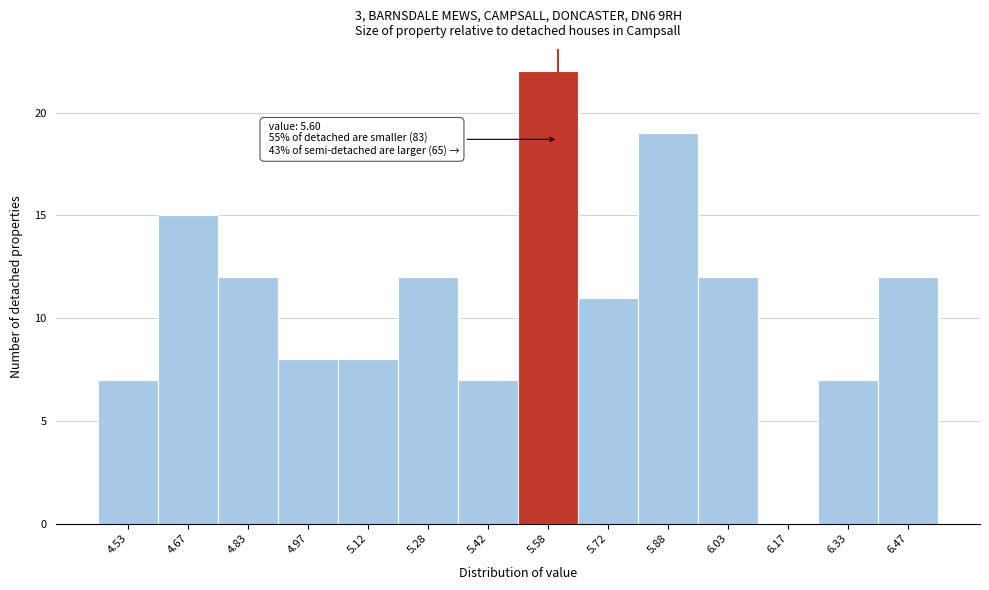

Which range on the x-axis has the tallest bar?

5.50 to 5.65